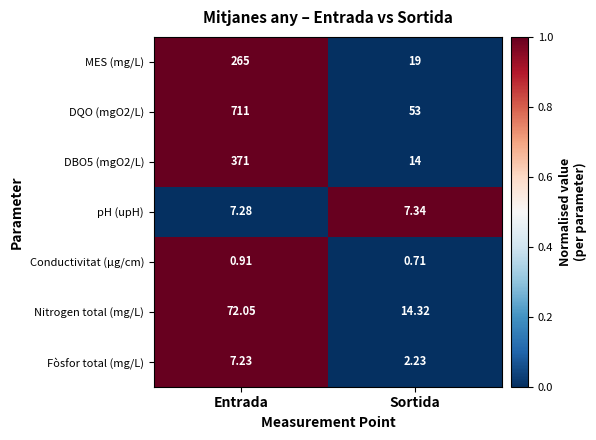

Which category has the lowest value in the DQO (mgO2/L) series?

Sortida